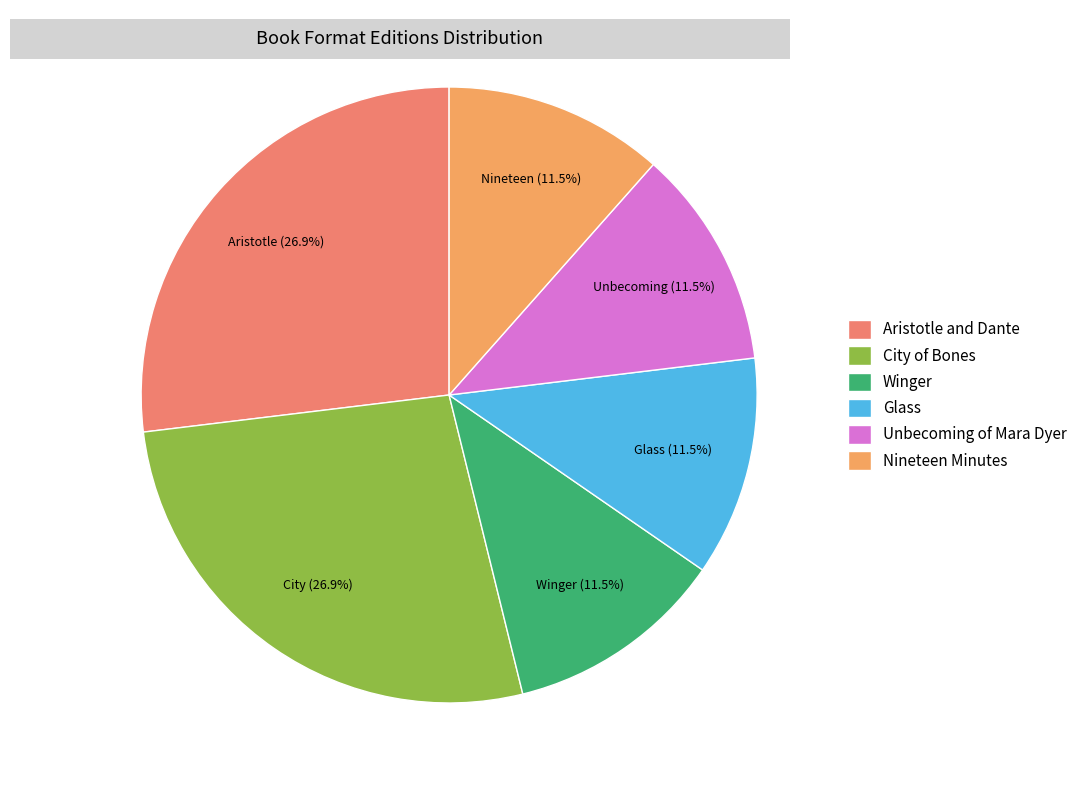

To the nearest percent, what is the combined percentage of Unbecoming of Mara Dyer and Nineteen Minutes?

23%